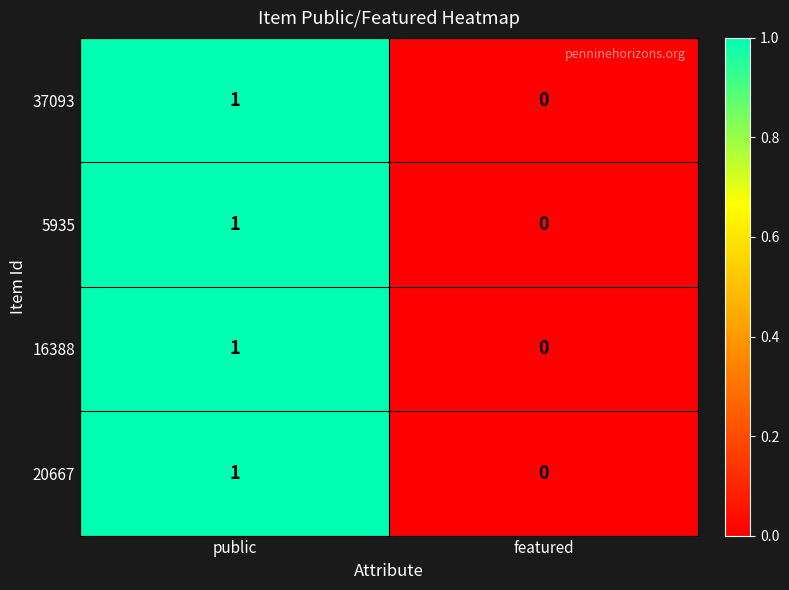

Which category has the highest value across all series?

public